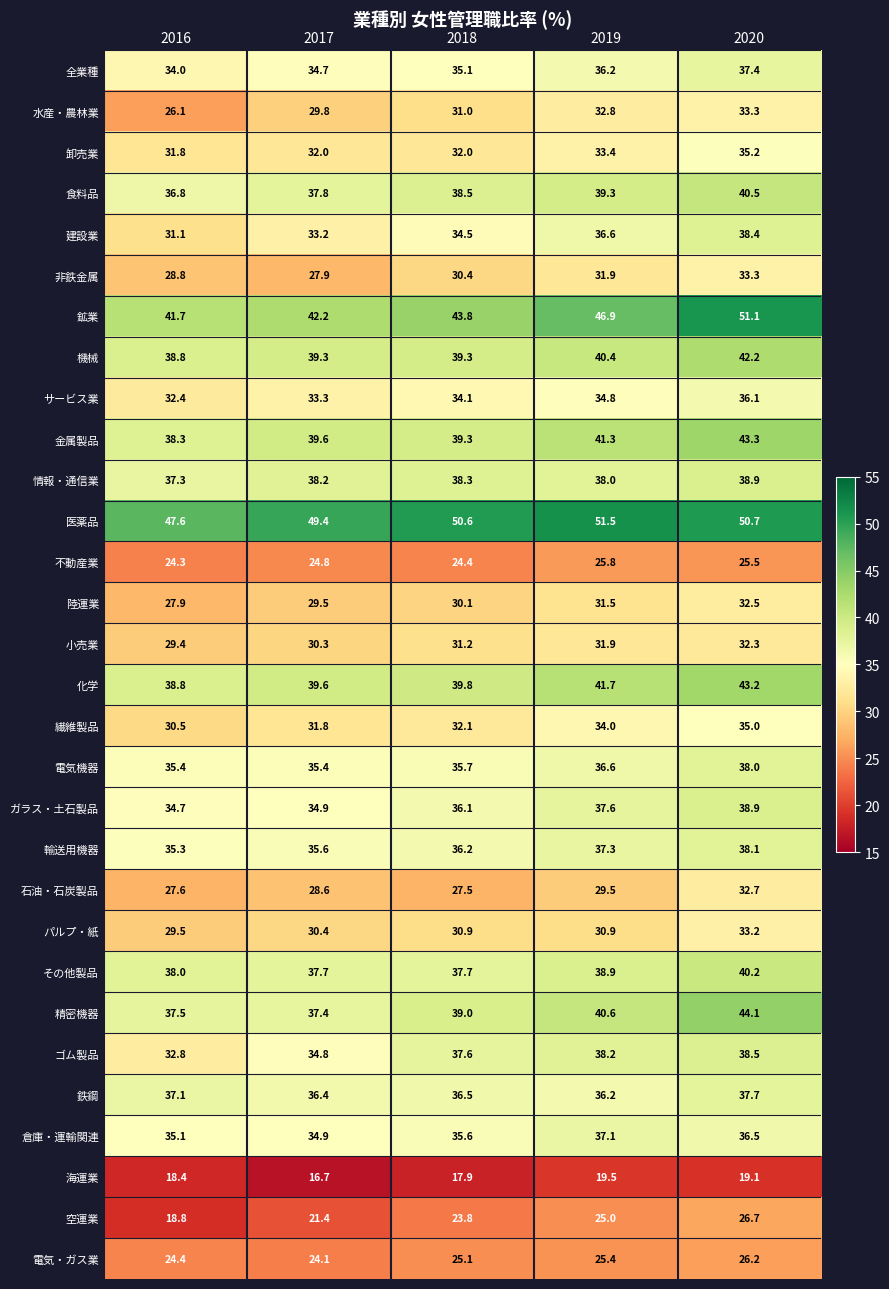

What is the difference between the maximum and minimum values in the 全業種 series?

3.4